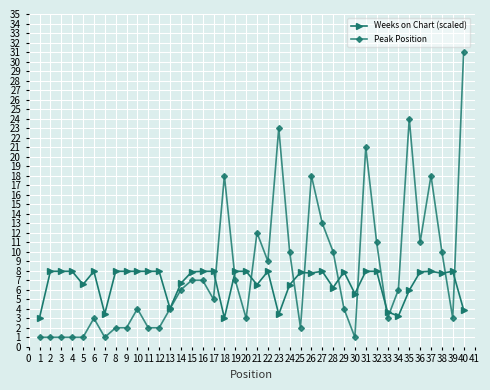

Which series has the largest range (max minus min)?

Peak Position